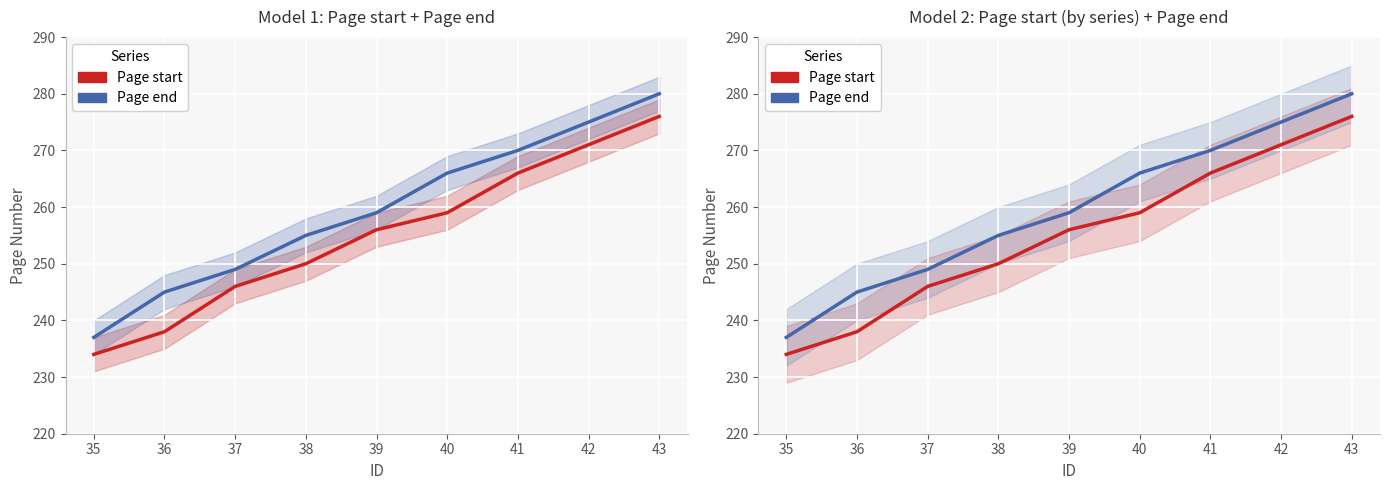

True or false: Page end has a value of 370 at 38.

False